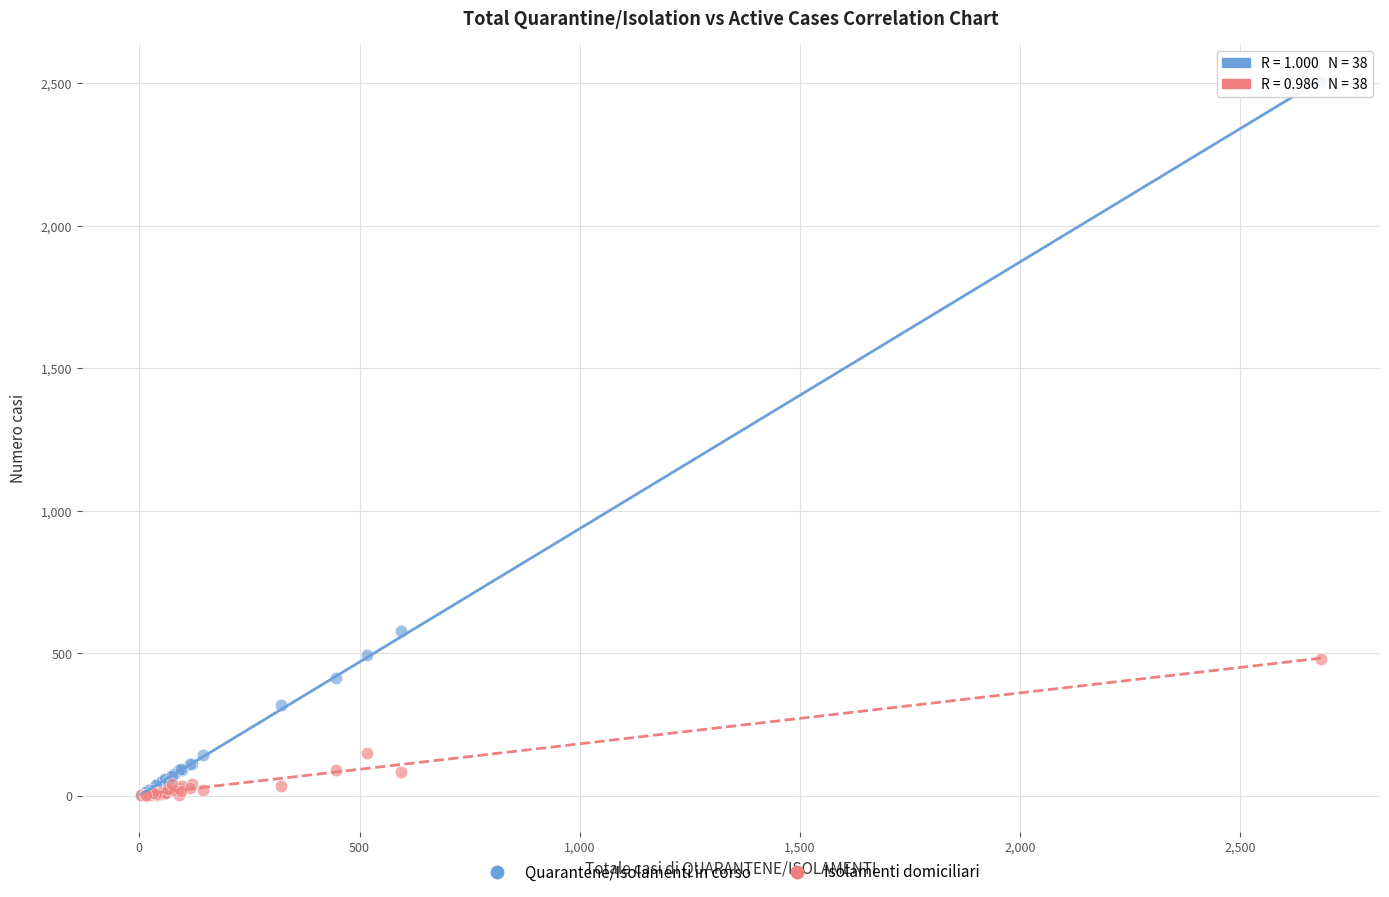

Across all series, what Y value is closest to 1252?

577